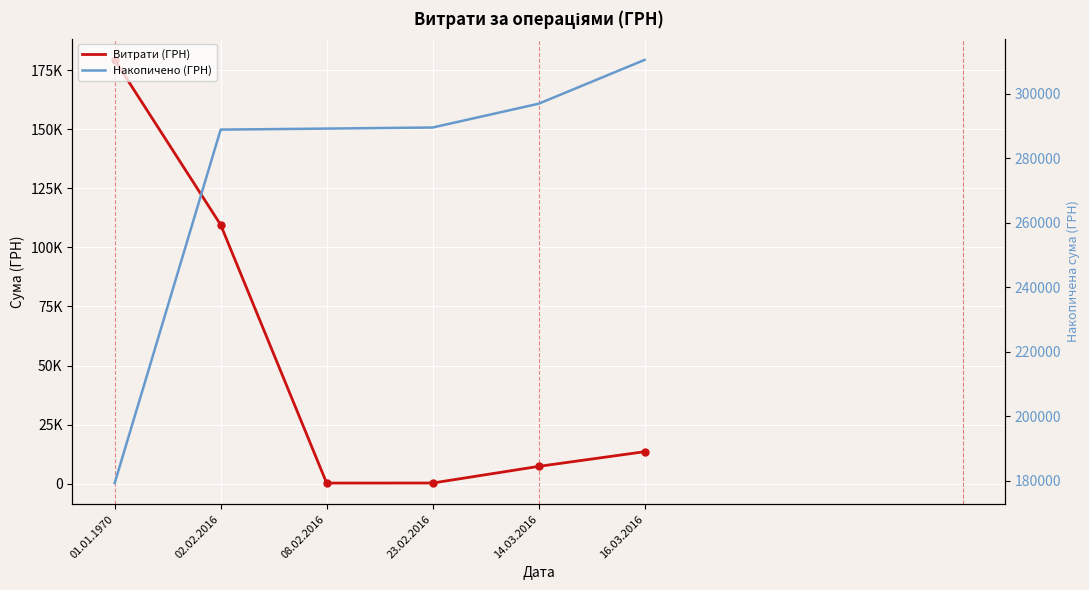

Where is the first local minimum for Витрати (ГРН)?

08.02.2016